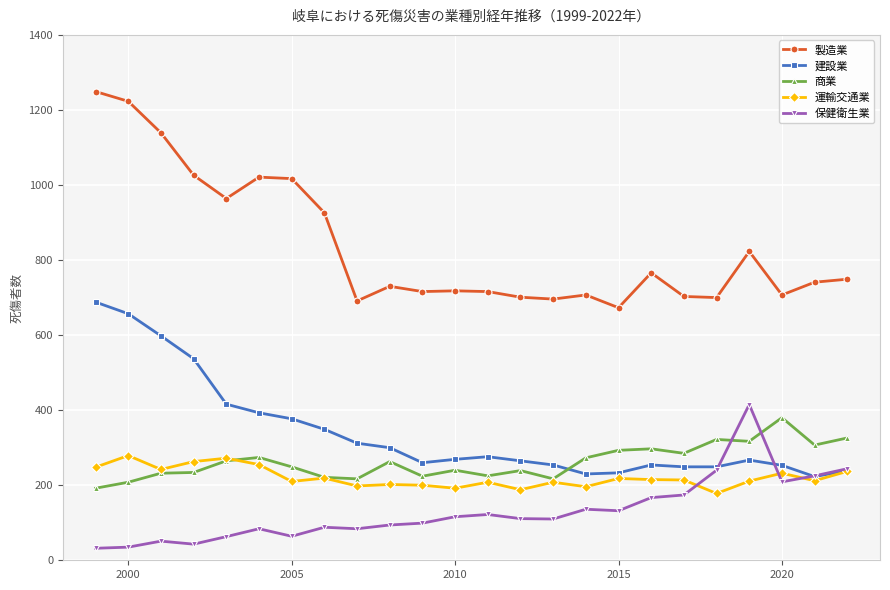

What are all the series names shown in the legend?

製造業, 建設業, 商業, 運輸交通業, 保健衛生業